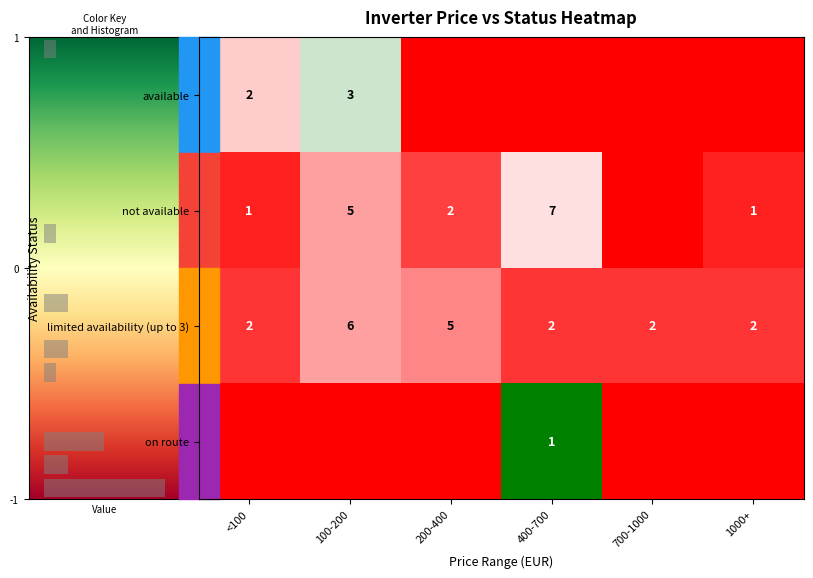

Between 200-400 and 100-200, which is larger?

100-200